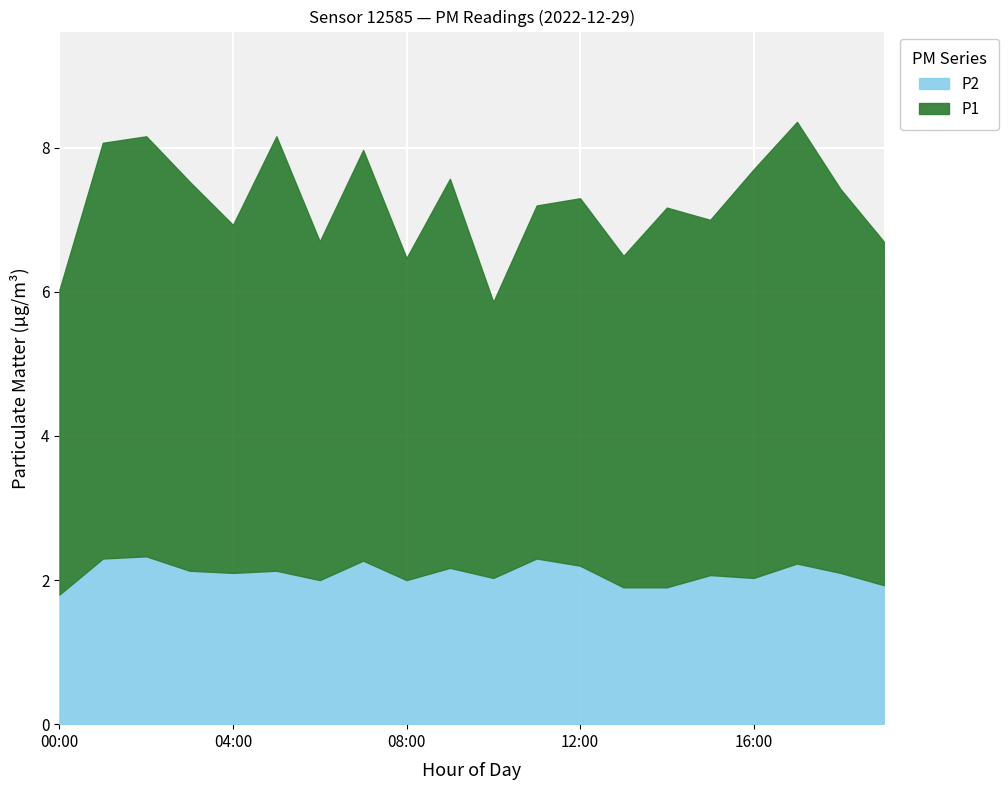

Which series changed the most between 00:00 and 06:00?

P1